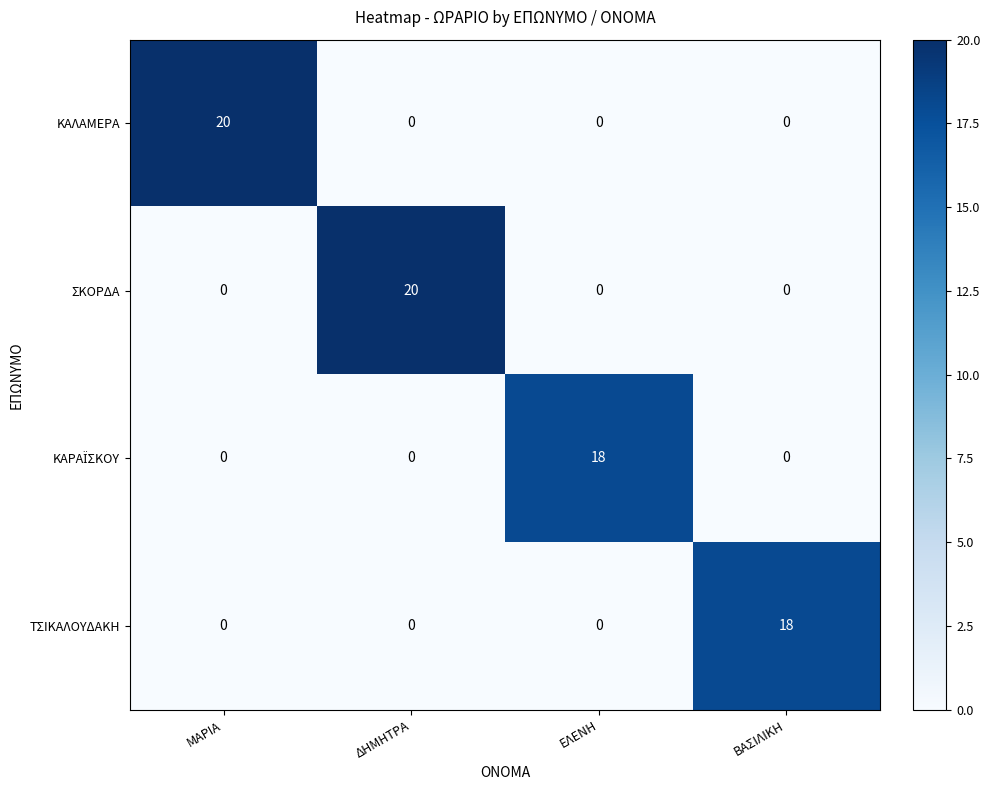

At how many categories does at least one series exceed 0?

4